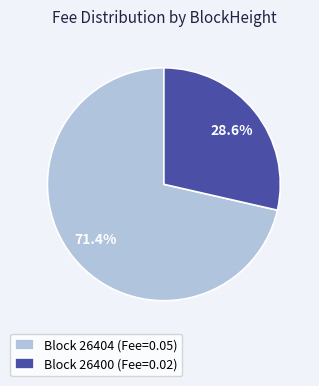

Is there any slice that represents more than half of the pie?

Yes